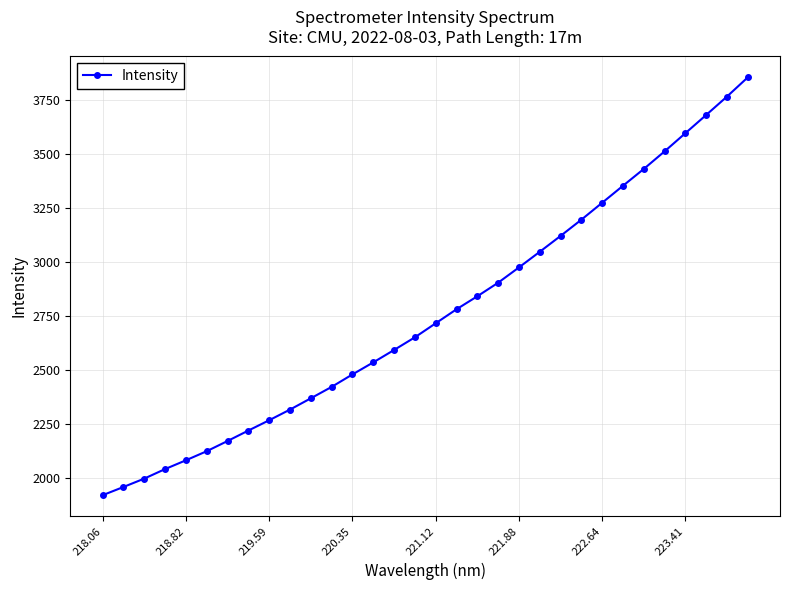

How many data points are less than 2714?

16